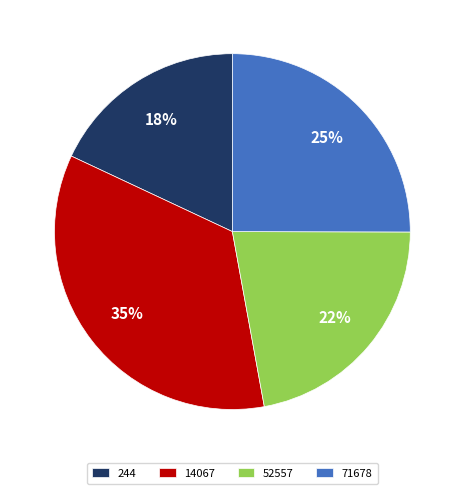

Between 244 and 52557, which is larger?

52557